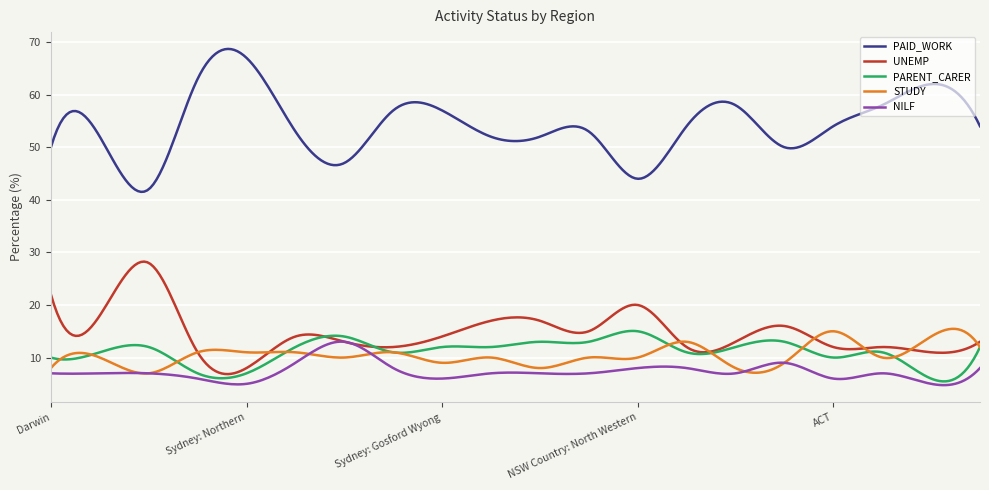

In PAID_WORK, how many points are higher than both neighbors (excluding endpoints)?

6